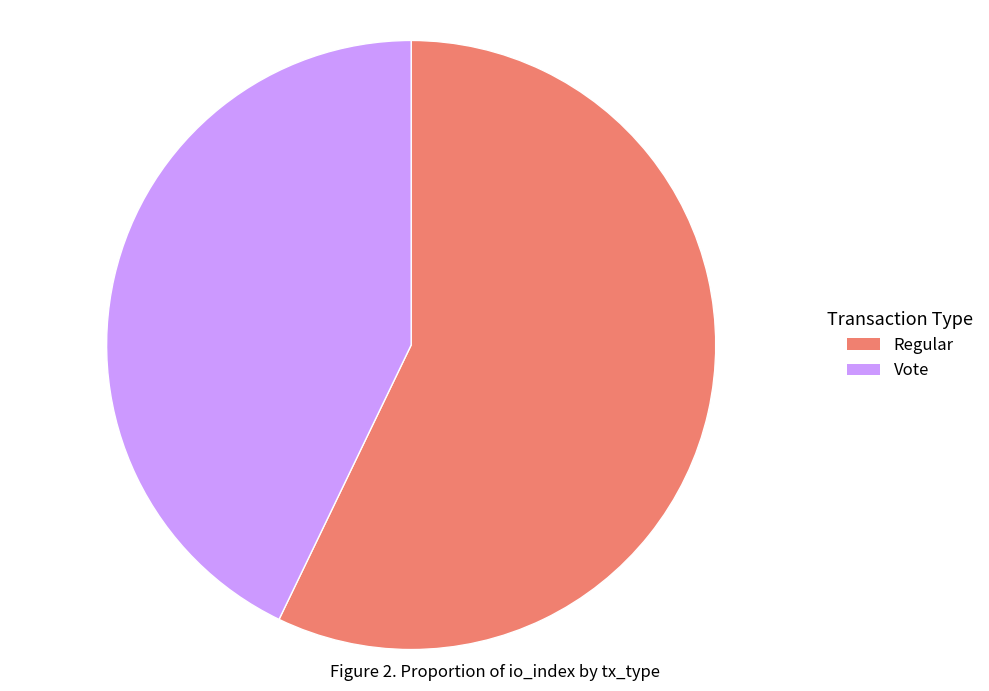

The Vote slice represents 43% of the pie. True or false?

True